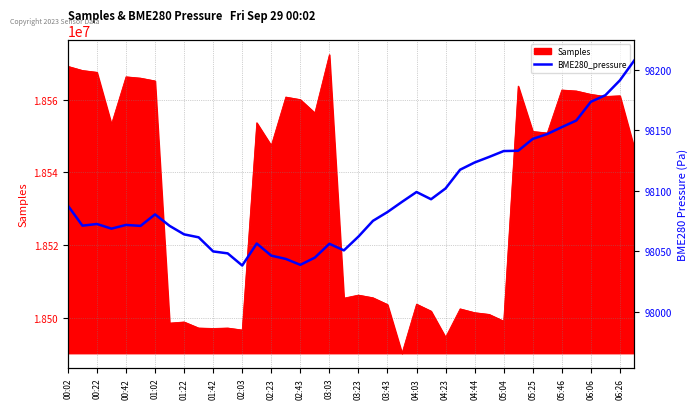

How many lines are shown in the chart?

1